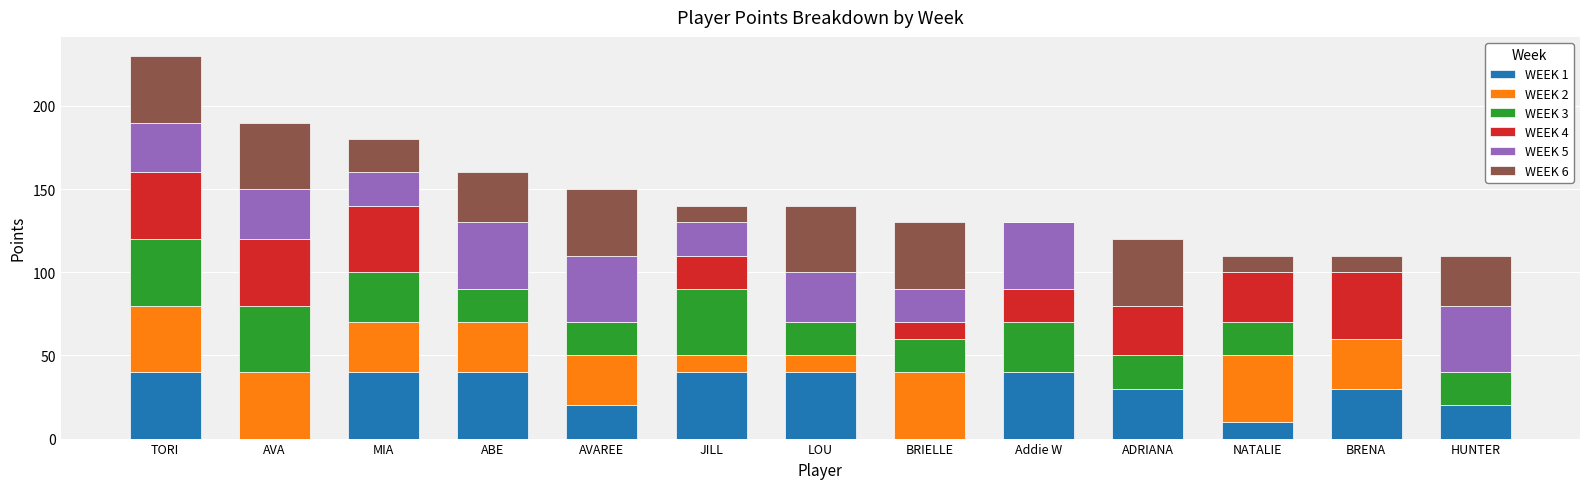

The WEEK 1 series shows 53 at ADRIANA. True or false?

False